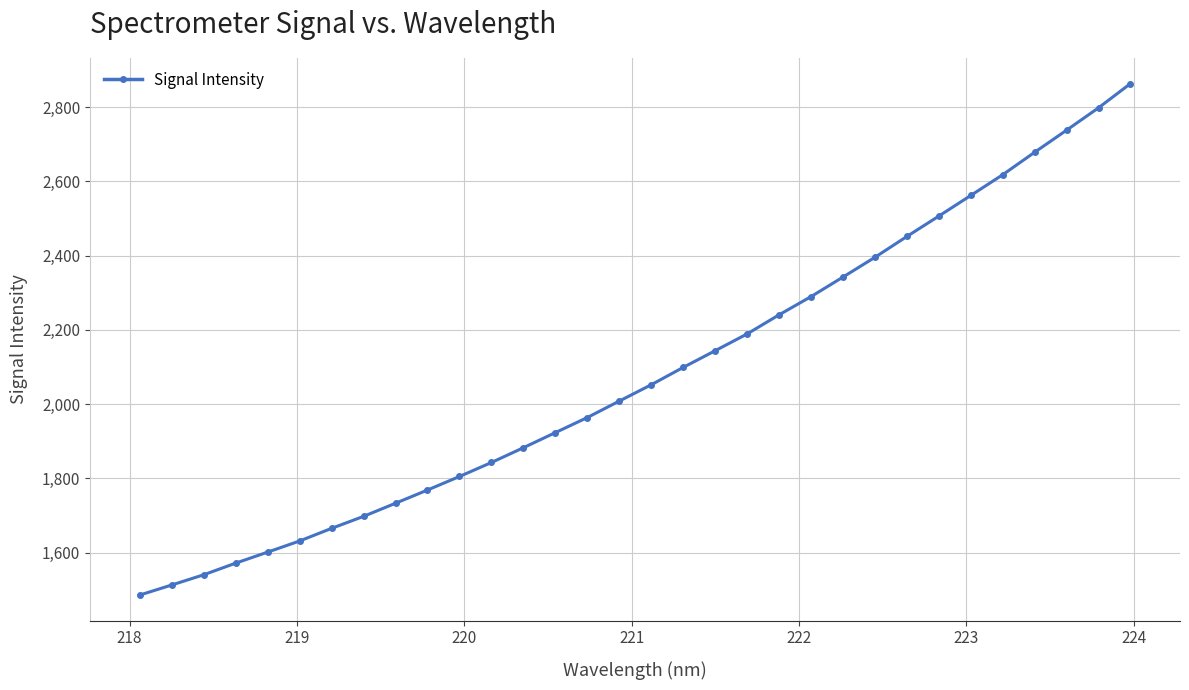

Reading left to right, extract all data points from this chart.

1485.4	1512.6	1540.1	1571.5	1601.2	1631.2	1665.2	1697.6	1732.9	1768.6	1805.1	1842.8	1882.6	1923.3	1964.0	2008.3	2052.3	2099.1	2144.0	2189.3	2240.8	2289.8	2342.5	2395.7	2451.8	2506.7	2562.3	2618.1	2678.7	2738.2	2798.4	2863.7